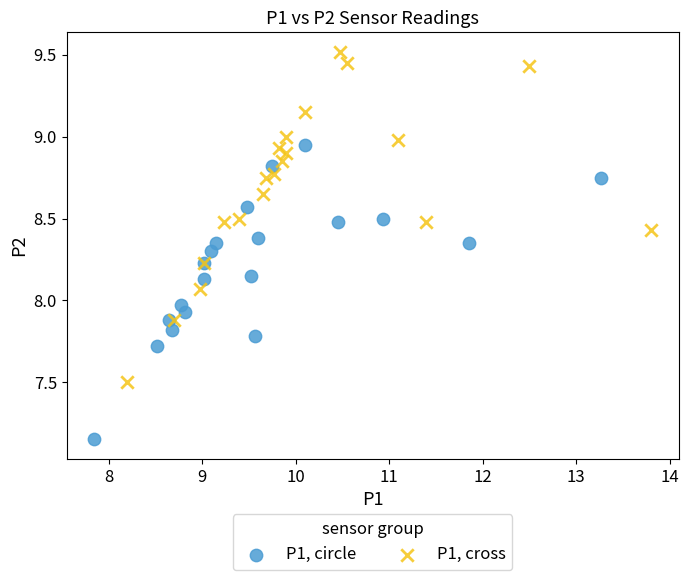

Which series has the largest Y range (max minus min)?

P1, cross